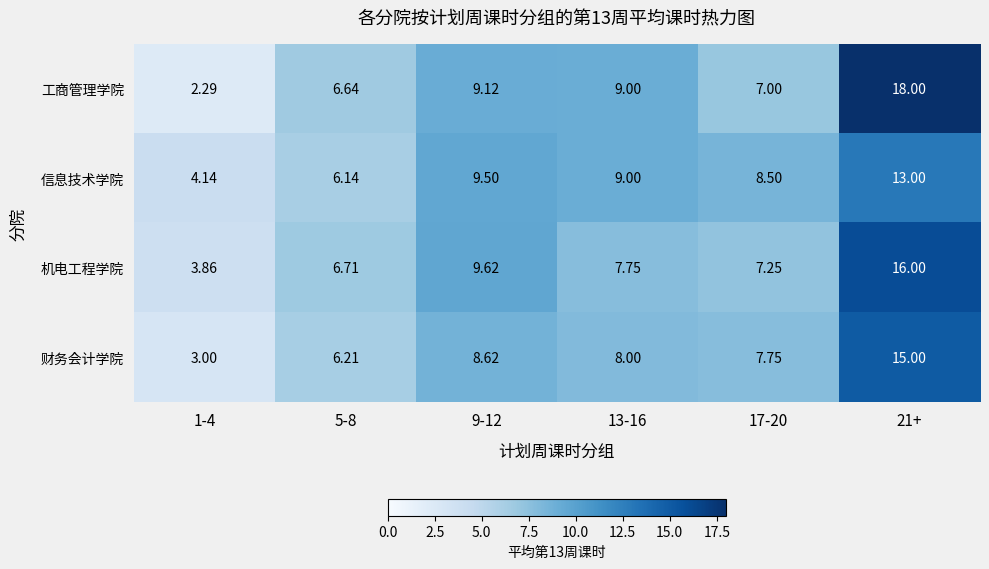

Is the value of 信息技术学院 at 1-4 greater than the value of 财务会计学院 at 9-12?

No